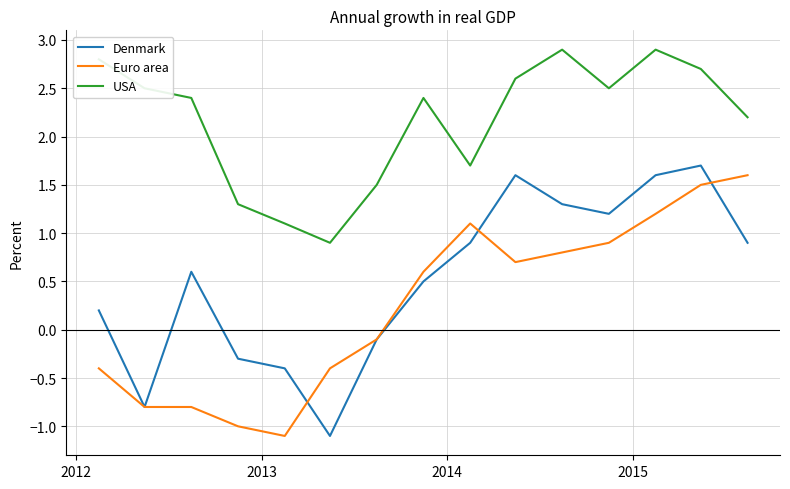

True or false: USA and Euro area intersect in this chart.

False